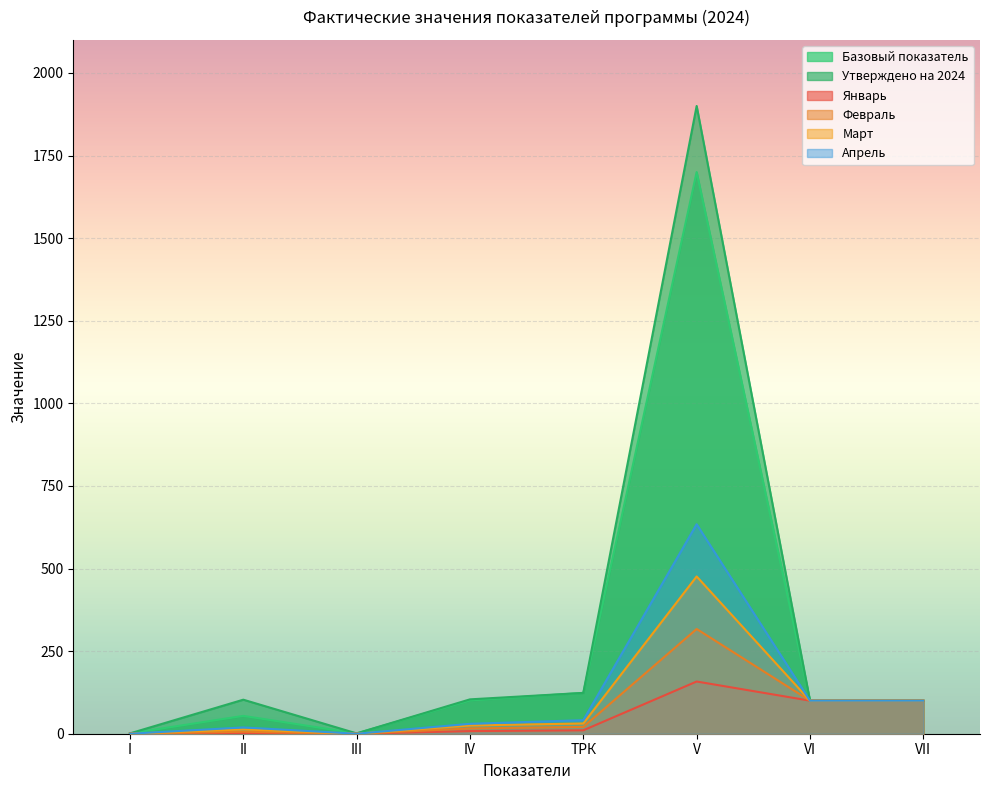

Is the value of Февраль at II greater than the value of Апрель at III?

Yes